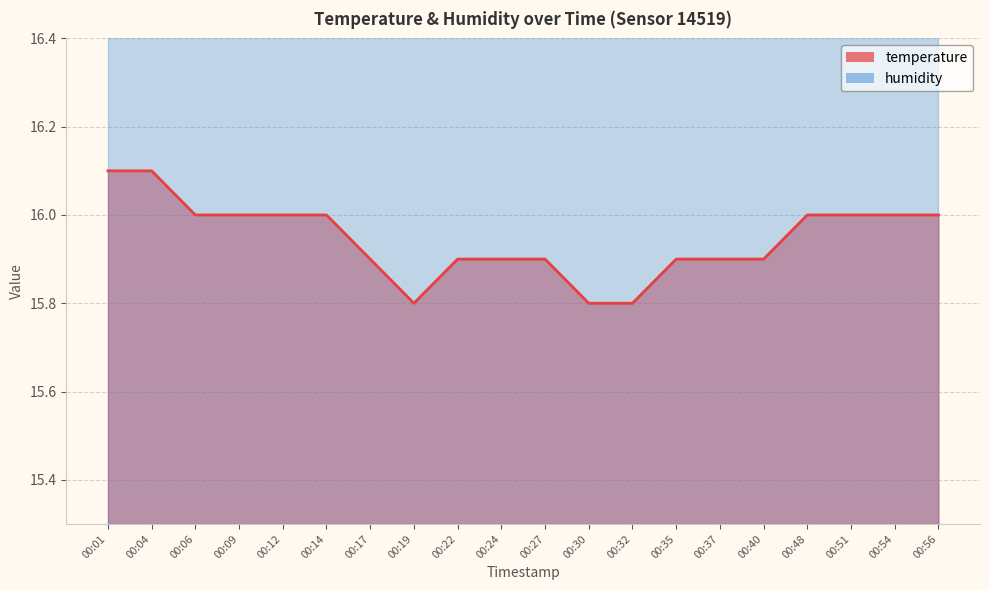

Which has a higher value, 00:27 or 00:40?

00:27